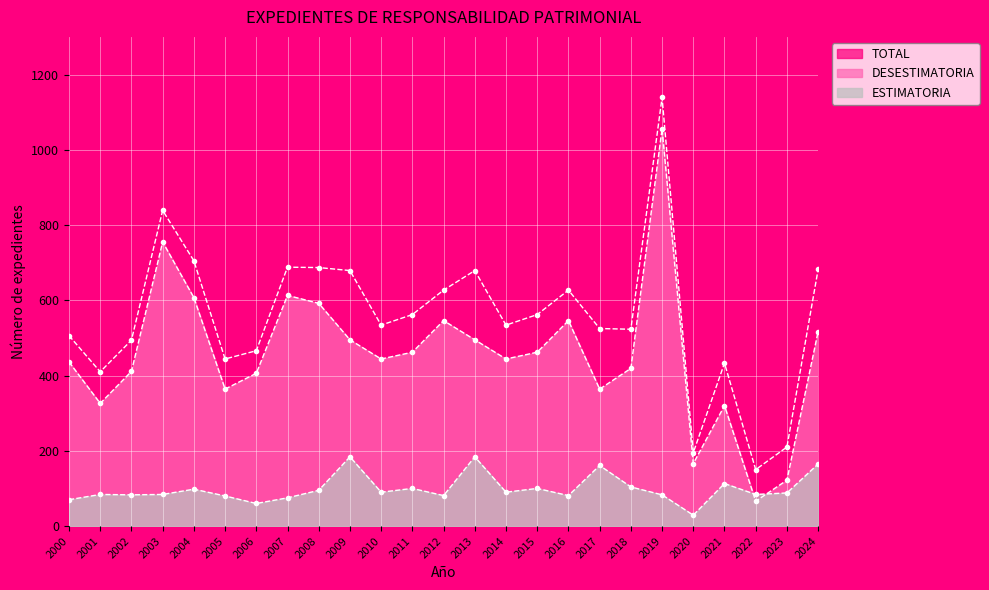

Rank the series by their average value, from lowest to highest.

ESTIMATORIA, DESESTIMATORIA, TOTAL